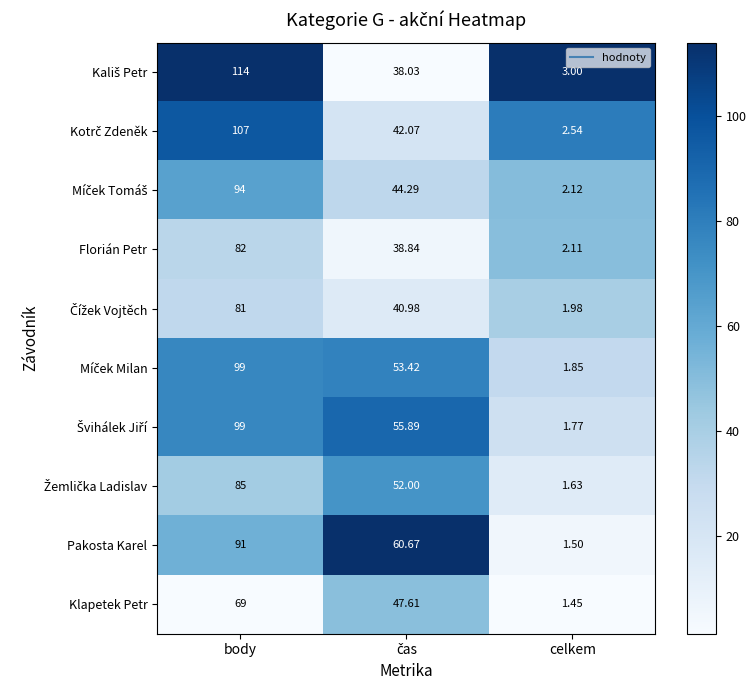

Which category has the highest value in the Pakosta Karel series?

body